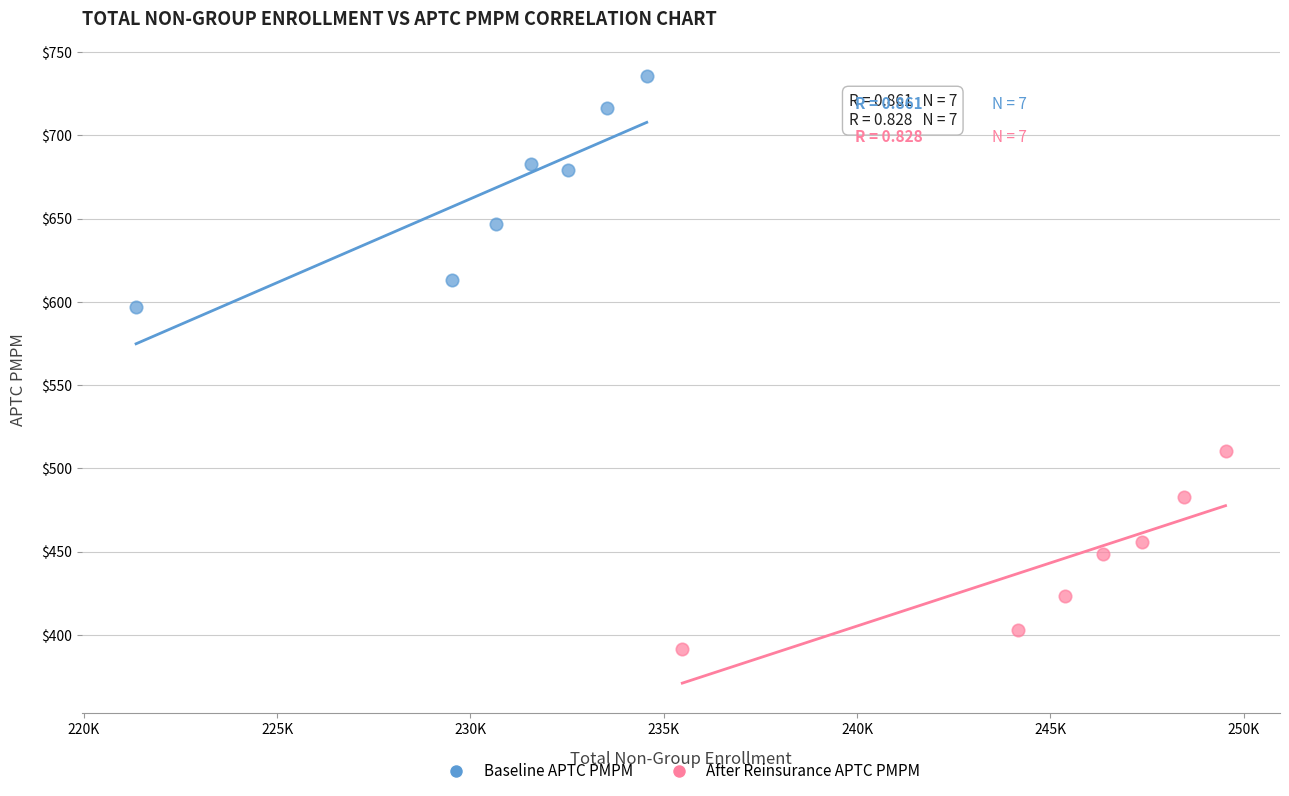

Which series reaches the minimum Y coordinate?

After Reinsurance APTC PMPM